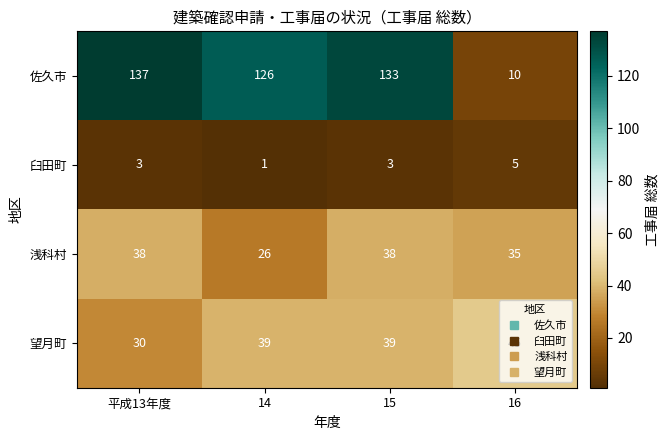

Which series has the largest total across all categories?

佐久市